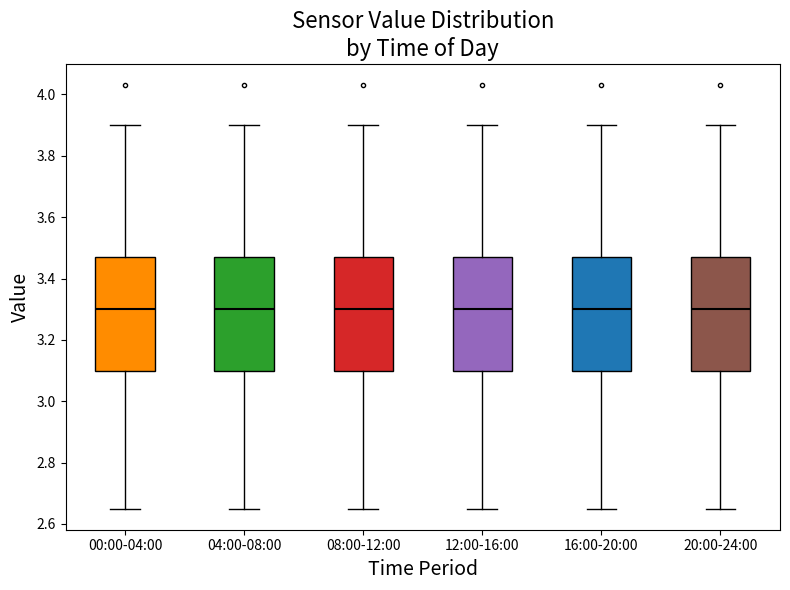

Reading left to right, read every box against the y-axis: the position of its median line, the range the box covers, and the ends of its whiskers. The values are not printed on the chart, so give them approximately, as read against the axis.

00:00-04:00: median 3.30, box 3.10 to 3.48, whiskers 2.66 to 3.90
04:00-08:00: median 3.30, box 3.10 to 3.48, whiskers 2.66 to 3.90
08:00-12:00: median 3.30, box 3.10 to 3.48, whiskers 2.66 to 3.90
12:00-16:00: median 3.30, box 3.10 to 3.48, whiskers 2.66 to 3.90
16:00-20:00: median 3.30, box 3.10 to 3.48, whiskers 2.66 to 3.90
20:00-24:00: median 3.30, box 3.10 to 3.48, whiskers 2.66 to 3.90